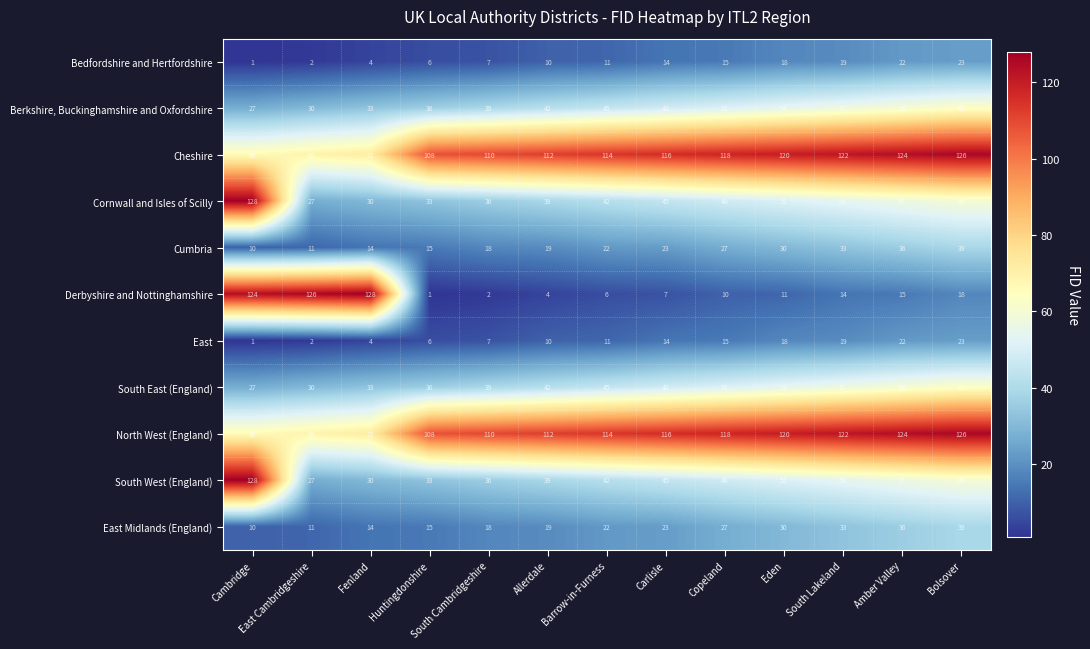

At which category is the sum across all series the highest?

Bolsover